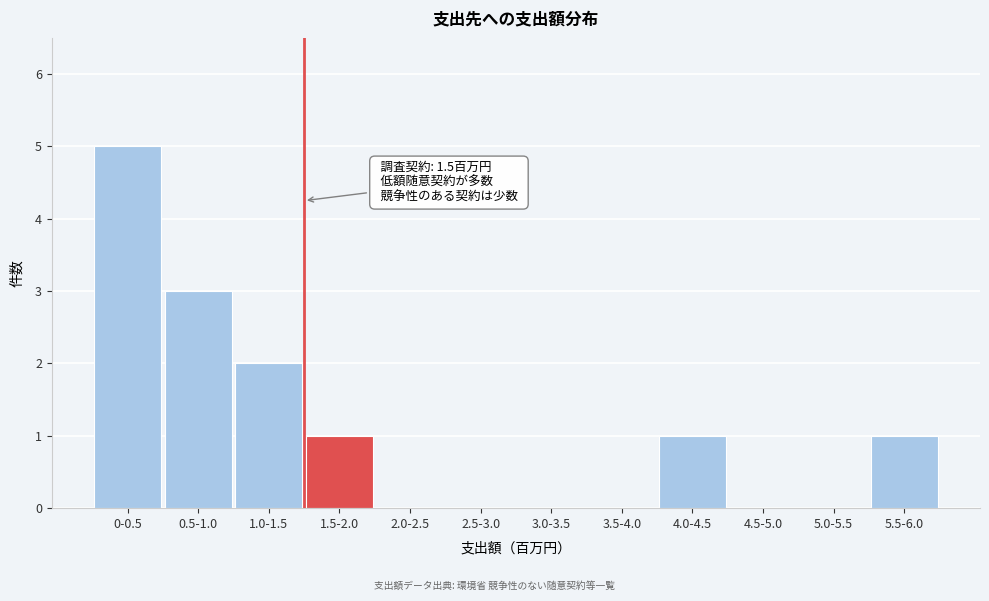

Reading left to right, what are all the values shown in this chart?

0-0.5=5	0.5-1.0=3	1.0-1.5=2	1.5-2.0=1	2.0-2.5=0	2.5-3.0=0	3.0-3.5=0	3.5-4.0=0	4.0-4.5=1	4.5-5.0=0	5.0-5.5=0	5.5-6.0=1